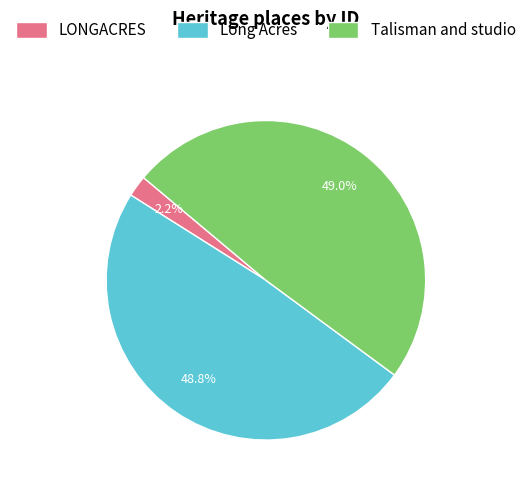

Combined, do Talisman and studio and LONGACRES account for over 50%?

Yes